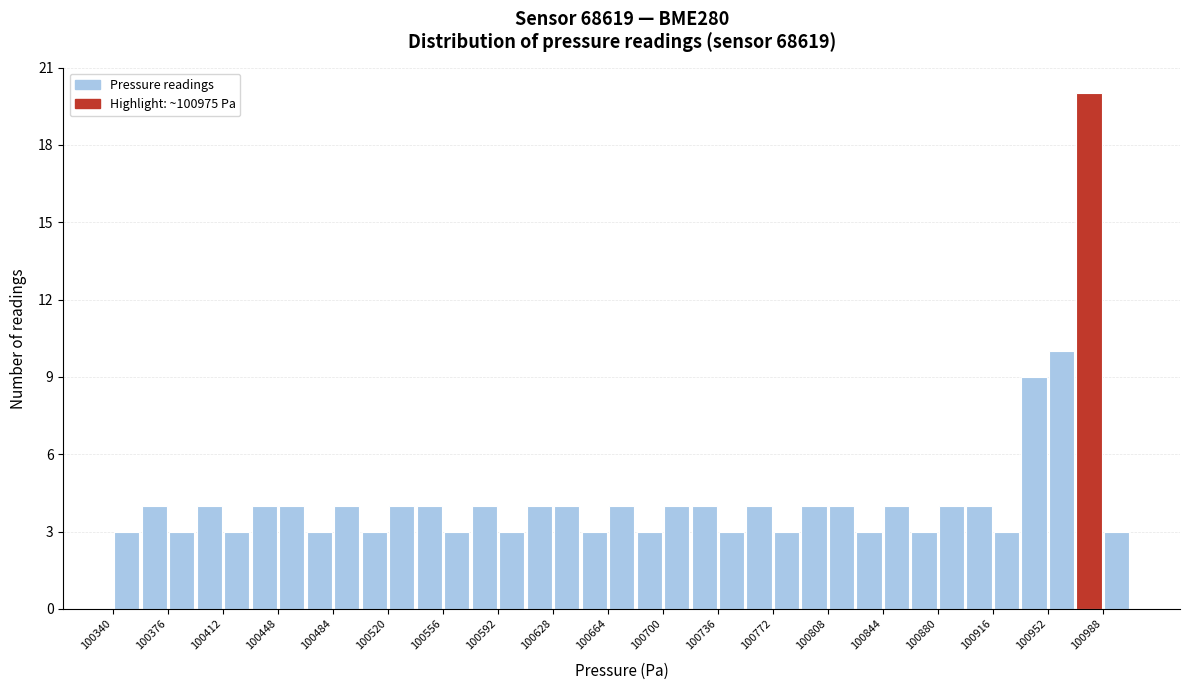

Read against the x-axis, roughly where is the centre of the tallest bar?

100980